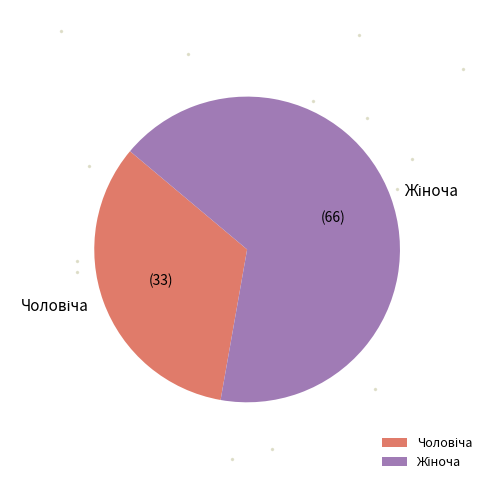

How many slices are in this pie chart?

2